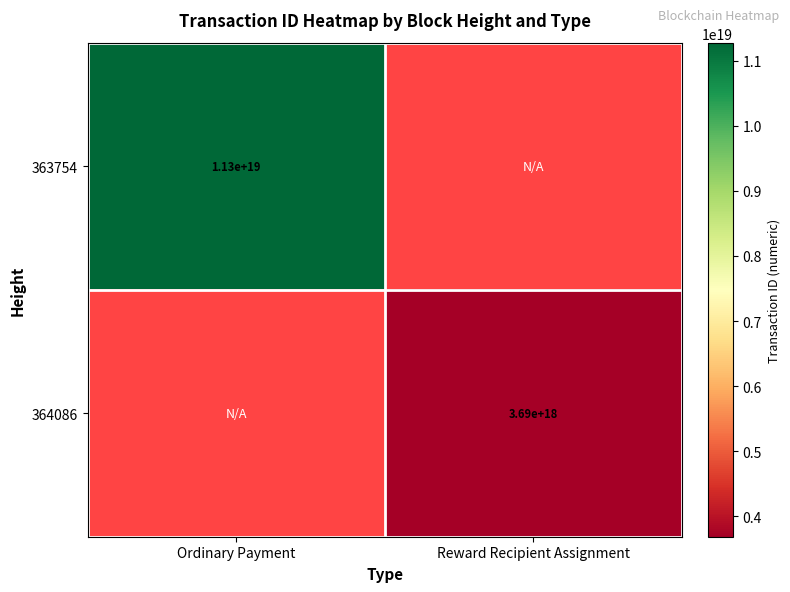

The 364086 series shows 5651818896751782912 at Reward Recipient Assignment. True or false?

False